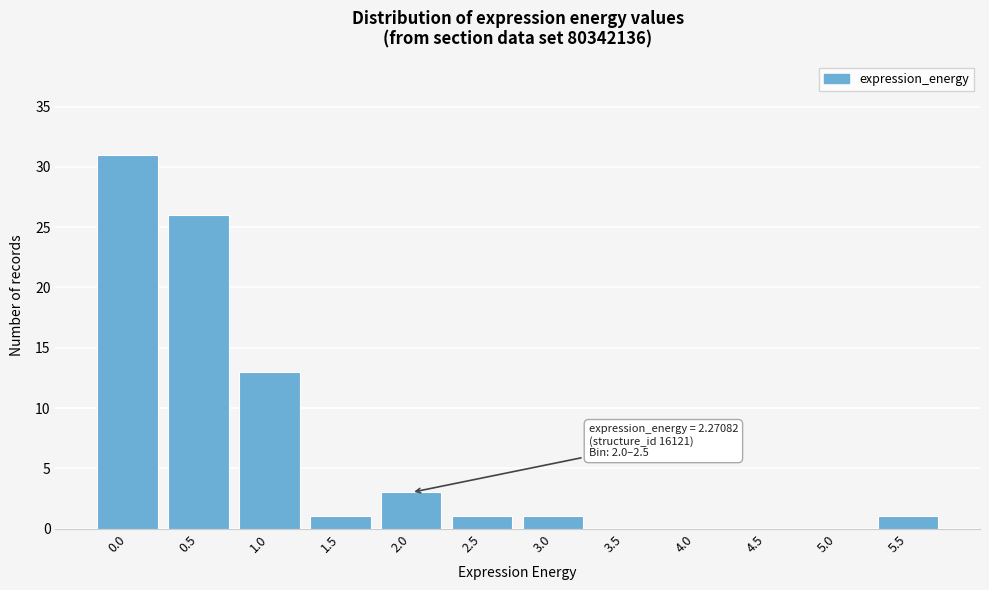

Reading left to right, transcribe all the data shown in this chart.

0.0=31	0.5=26	1.0=13	1.5=1	2.0=3	2.5=1	3.0=1	3.5=0	4.0=0	4.5=0	5.0=0	5.5=1